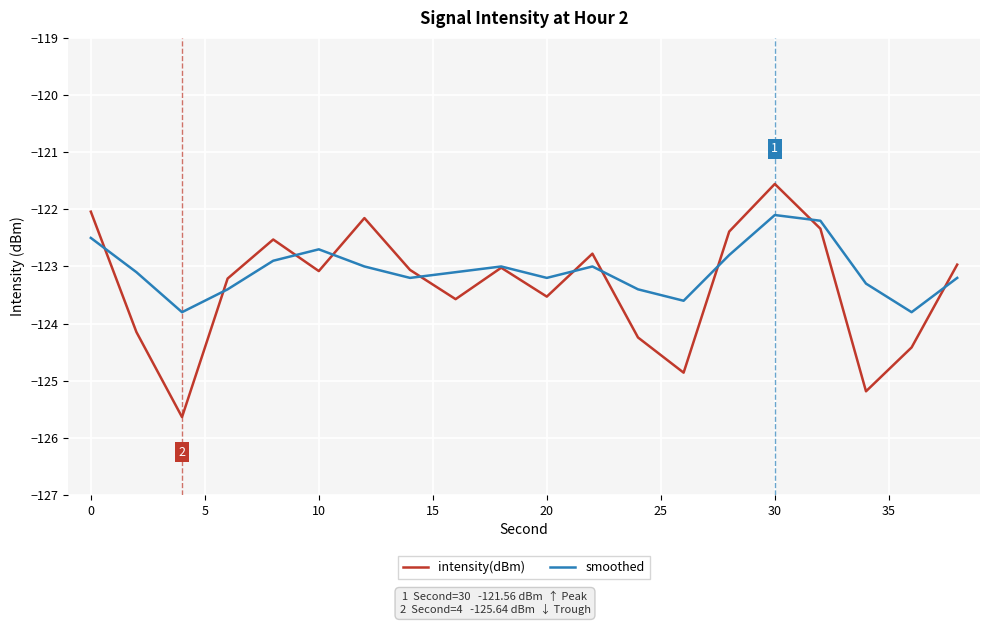

What is the highest value of the smoothed series?

-122.1